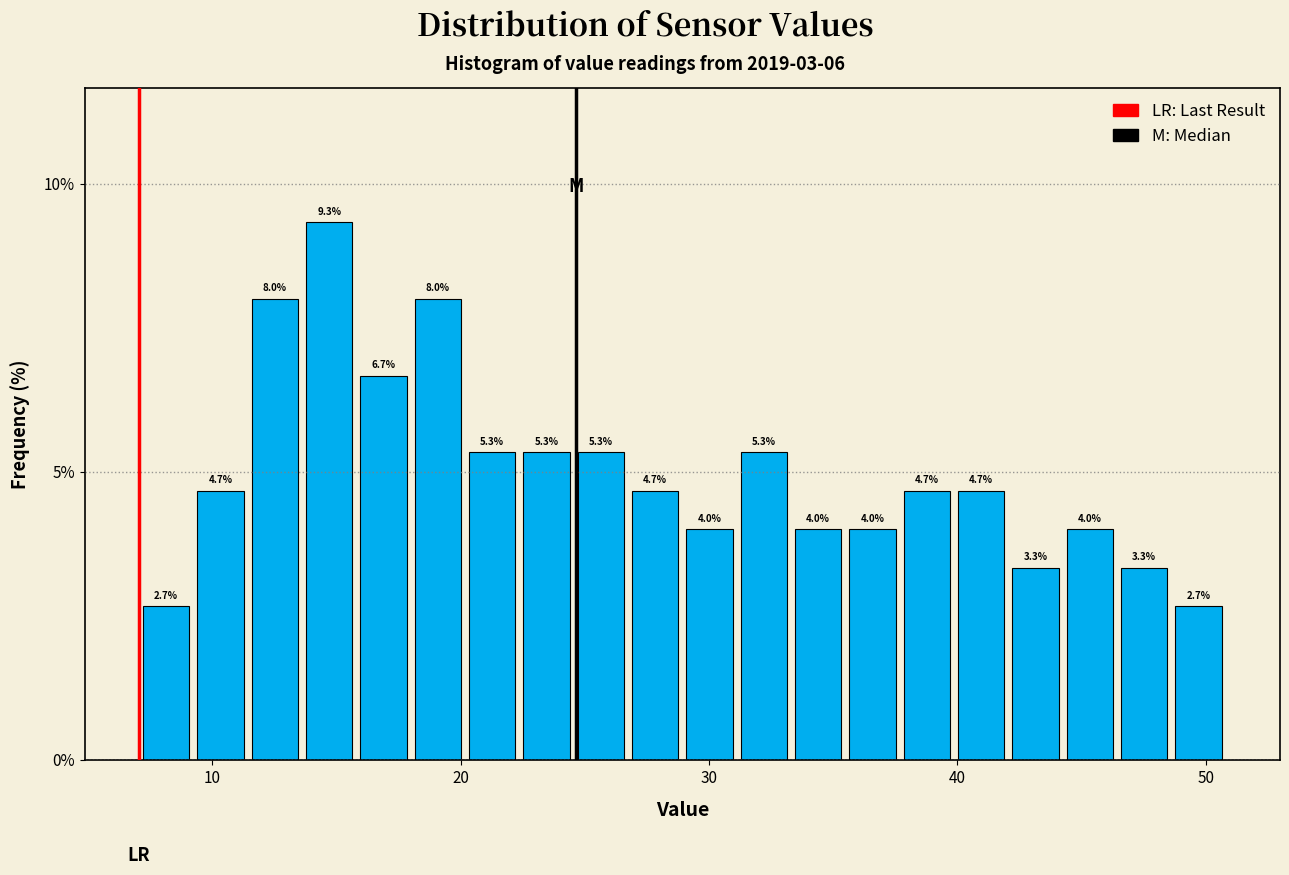

Read against the x-axis, roughly where is the centre of the tallest bar?

15